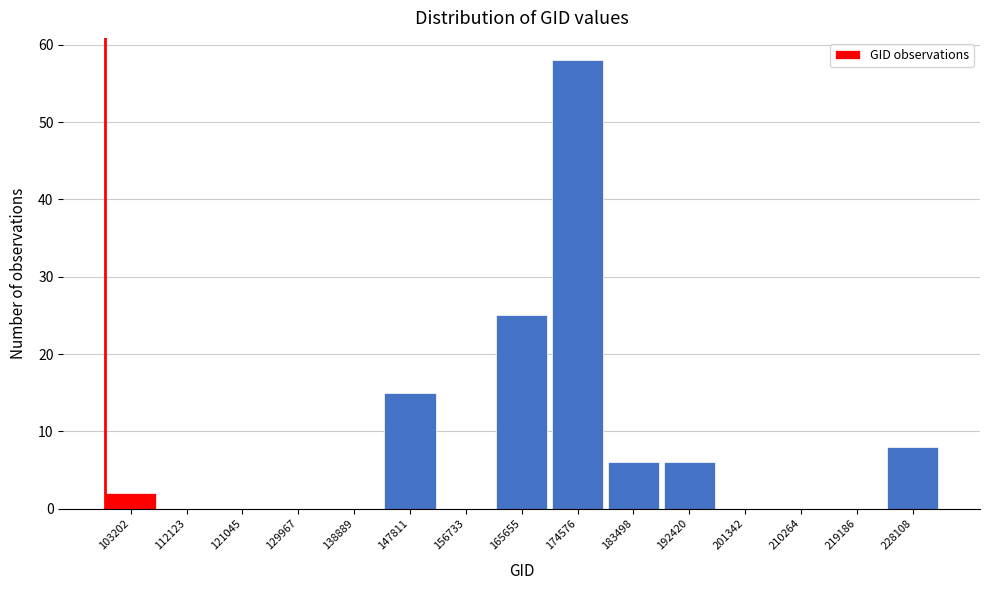

Reading right to left, transcribe all the data shown in this chart.

228108=8	219186=0	210264=0	201342=0	192420=6	183498=6	174576=58	165655=25	156733=0	147811=15	138889=0	129967=0	121045=0	112123=0	103202=2